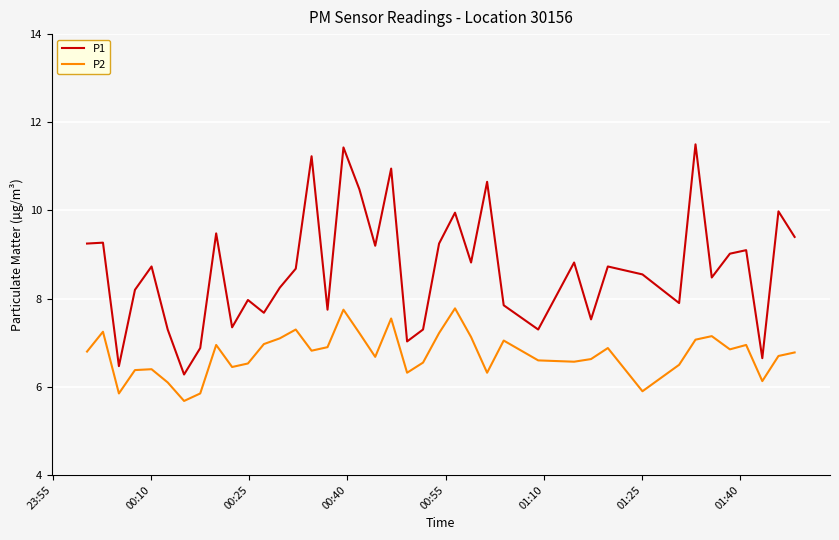

Rank the series by their average value, from lowest to highest.

P2, P1